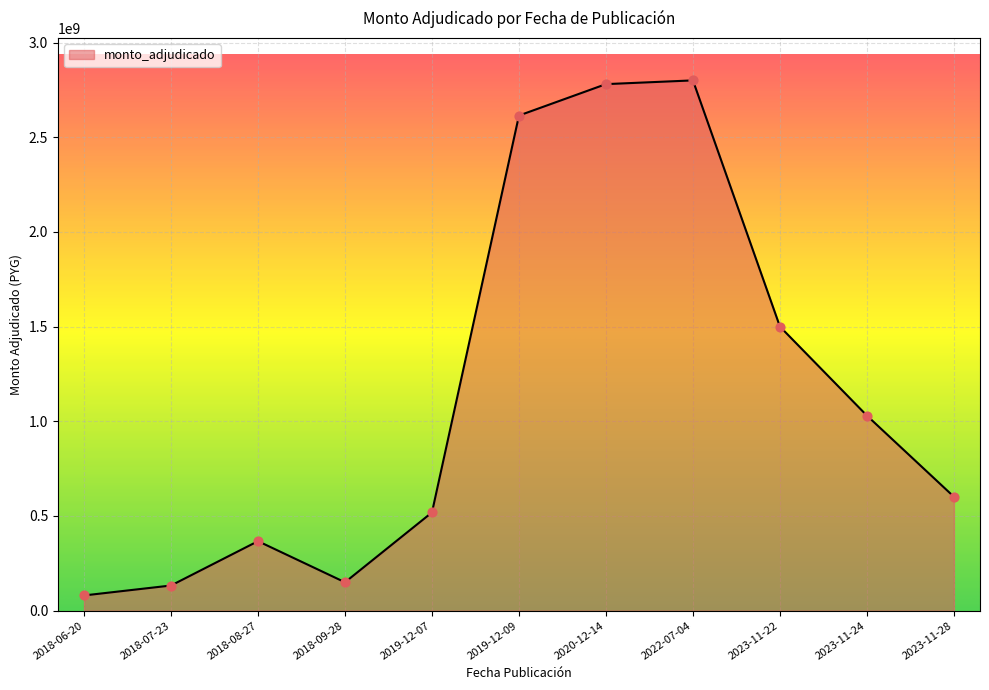

Approximately how many times larger is the value at 2023-11-24 compared to 2019-12-07?

2.0